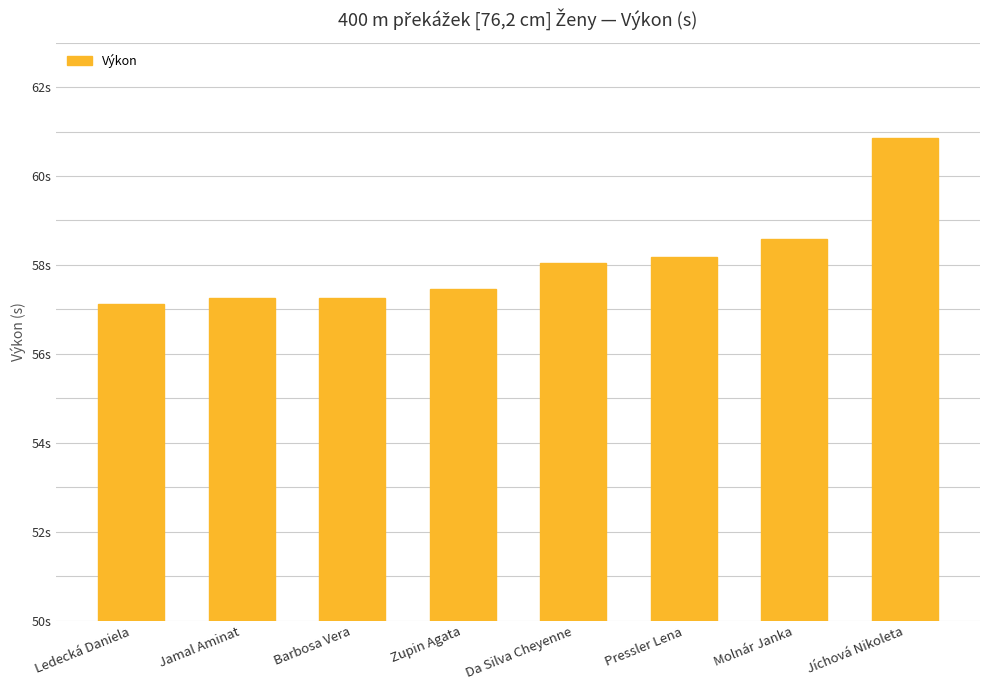

What is the label of the 4th bar from the left?

Zupin Agata